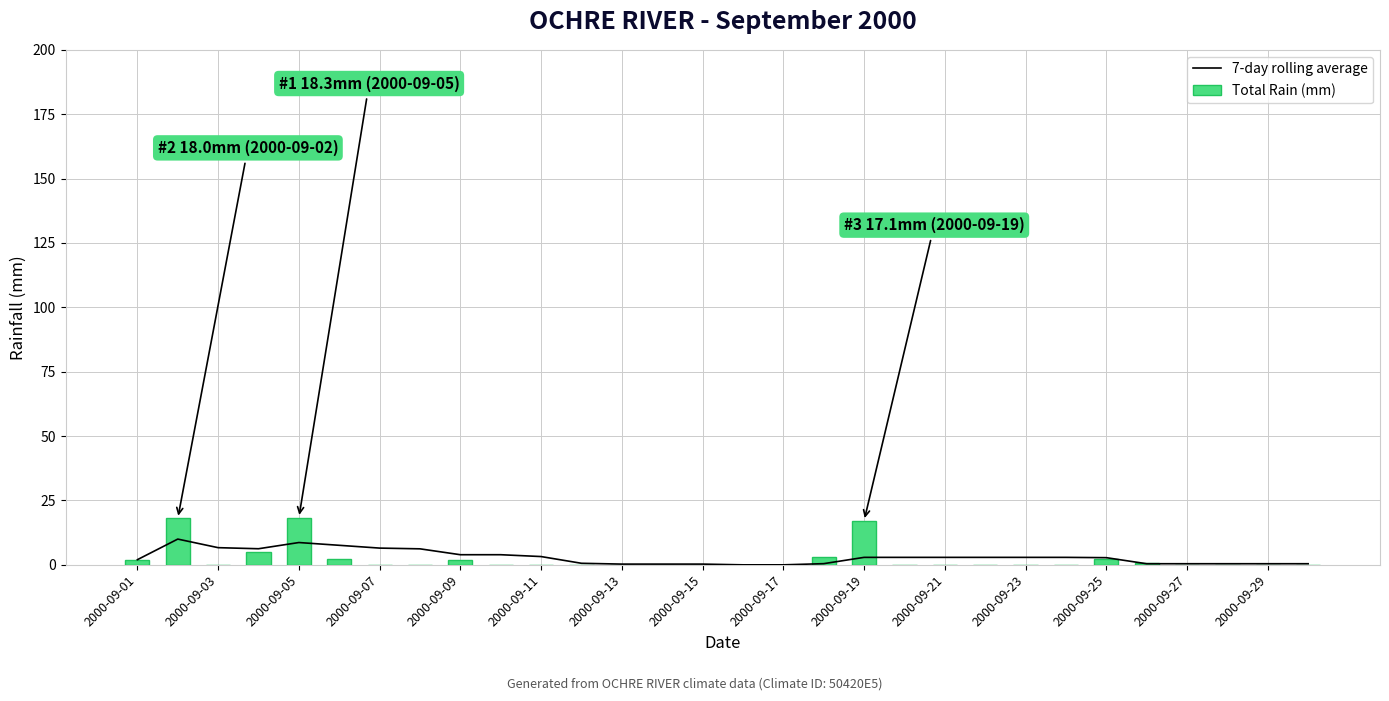

True or false: Total Rain (mm) has a value of 0.0 at 2000-09-23.

True